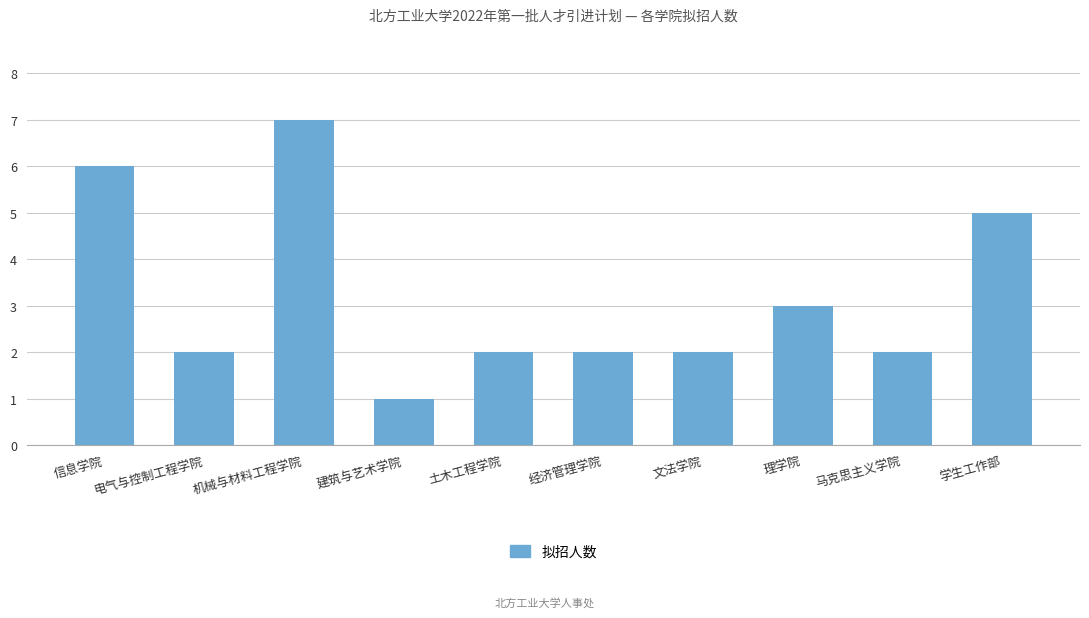

Which has a higher value, 机械与材料工程学院 or 经济管理学院?

机械与材料工程学院